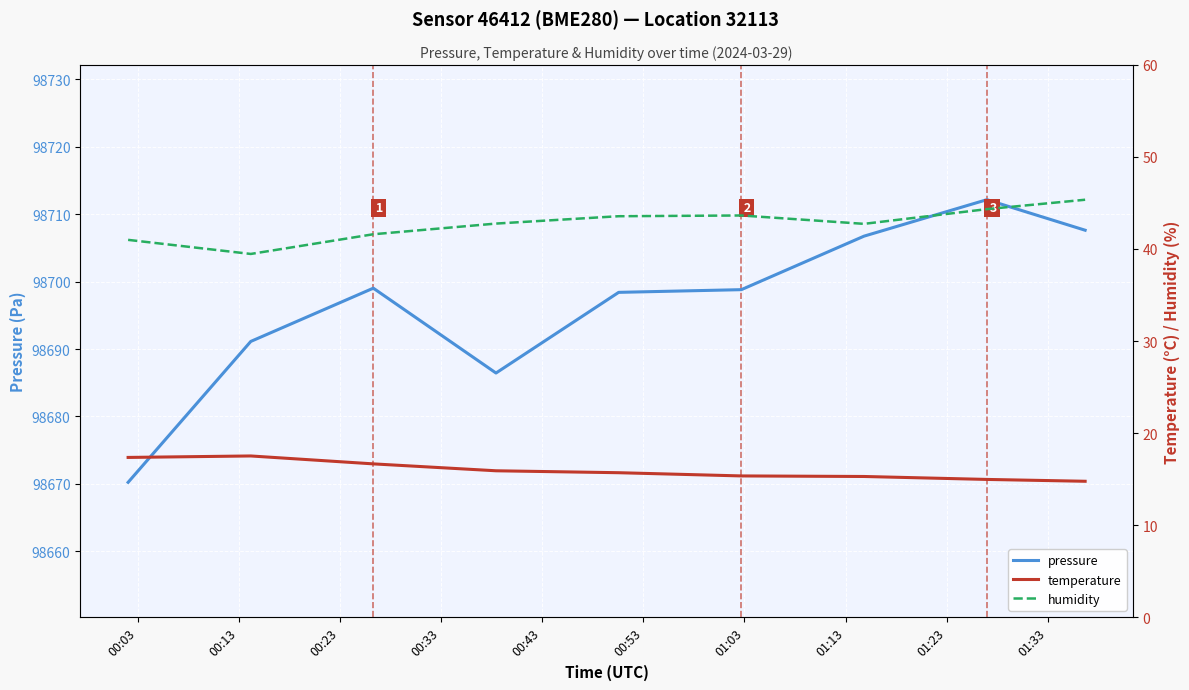

Which series has the largest range (max minus min)?

pressure